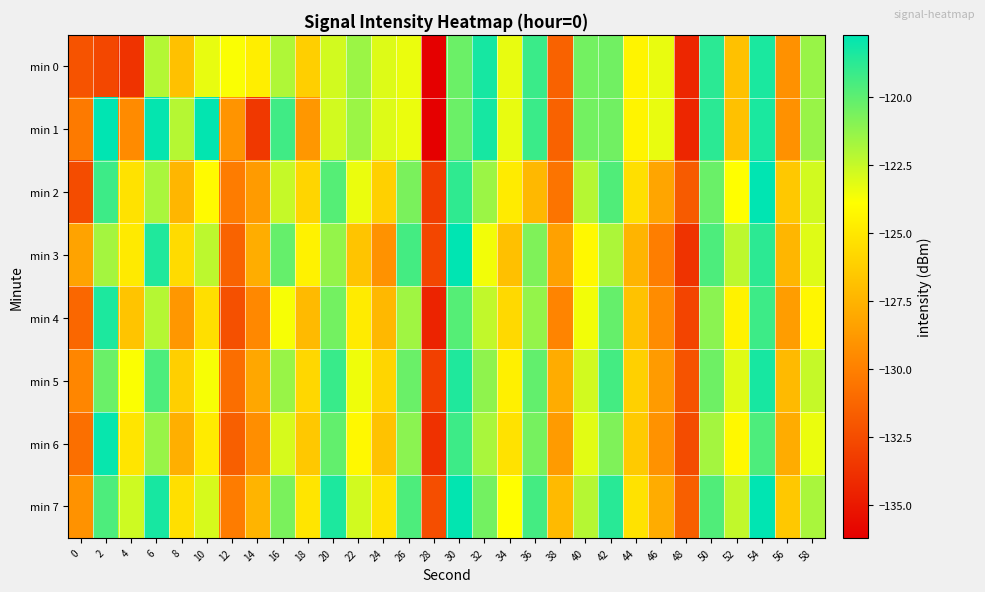

Which series has the largest total across all categories?

min 7